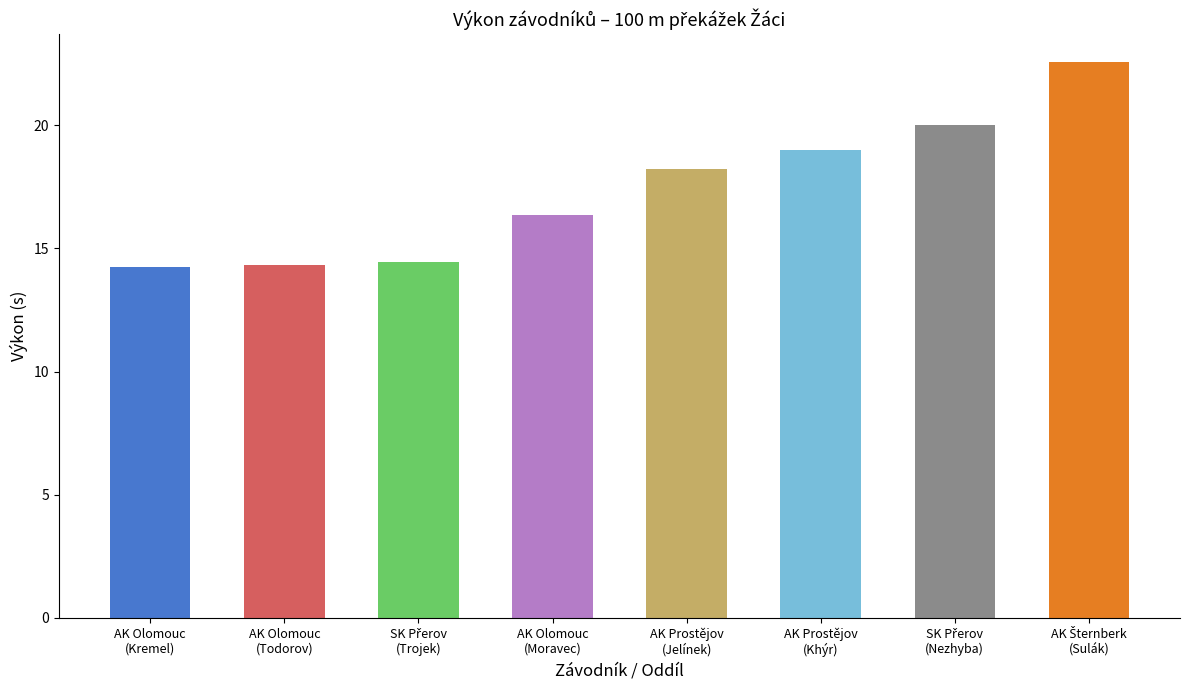

Does the chart contain any negative values?

No